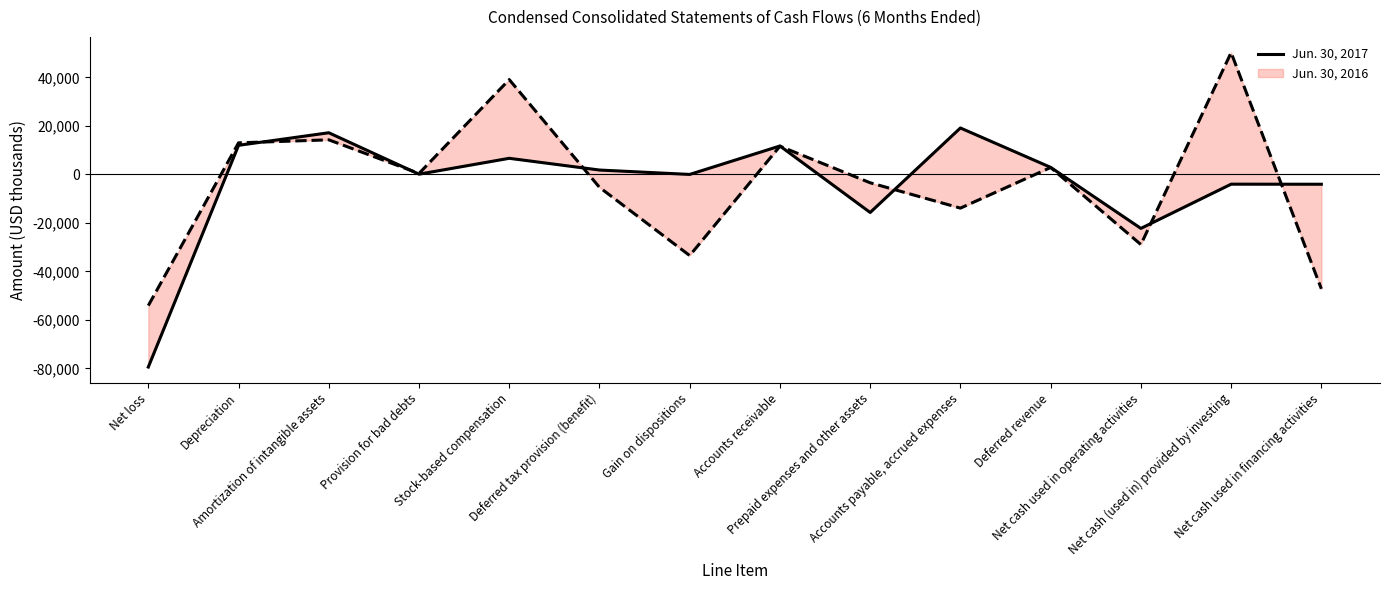

What is the value of the 4th point from the left?

102